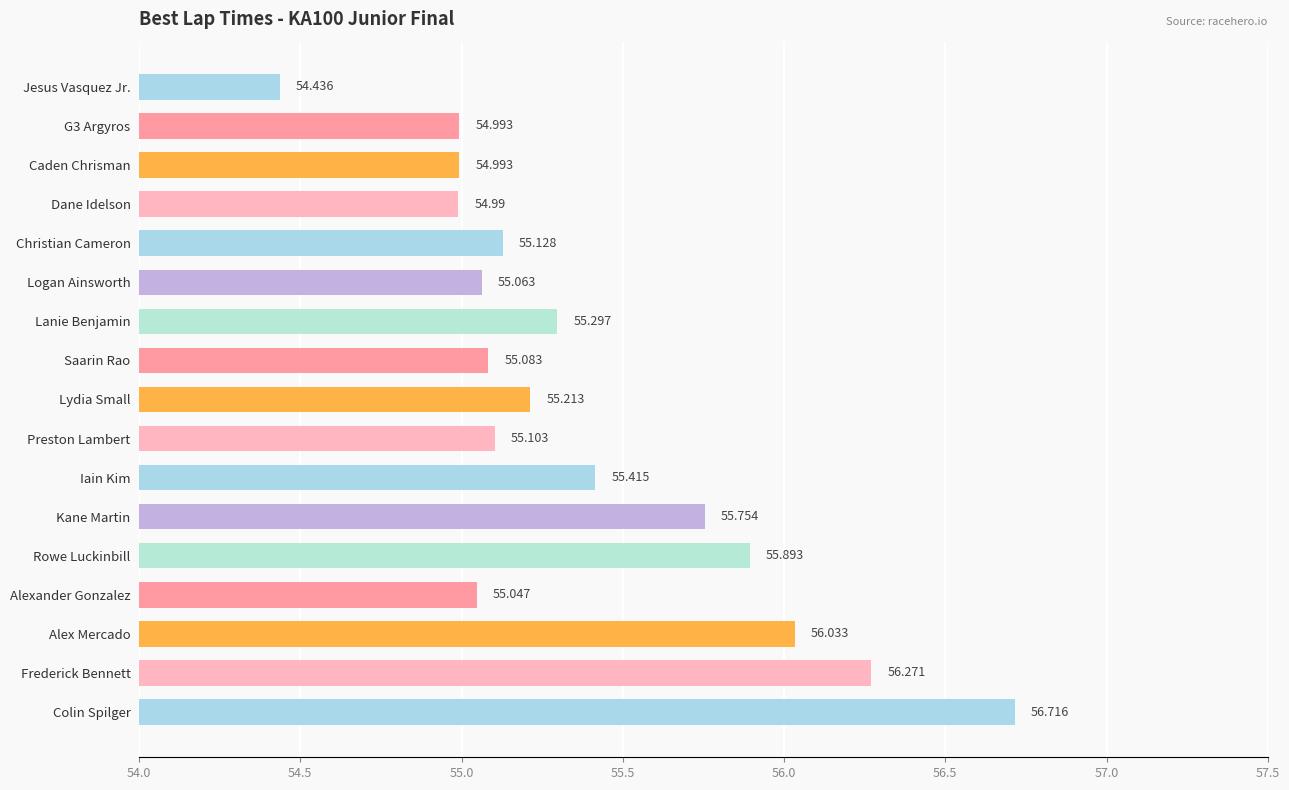

At which category does the chart reach its minimum across all series?

Jesus Vasquez Jr.